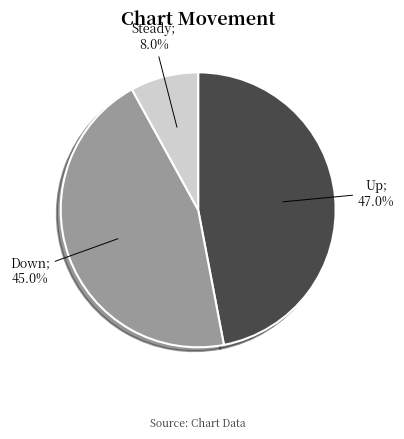

Is there any slice that represents more than half of the pie?

No